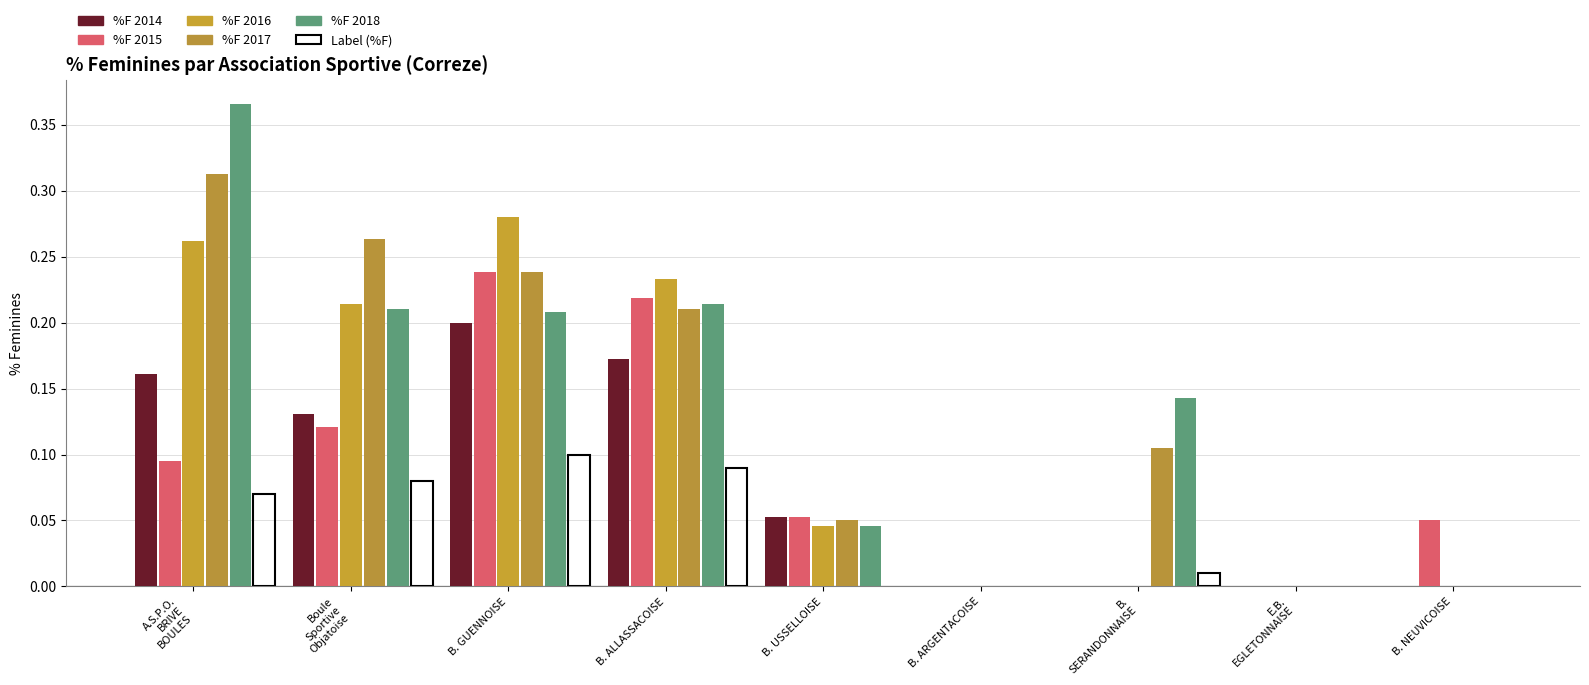

Reading right to left, extract all data points from this chart.

%F 2014: 0.0	0.0	0.0	0.0	0.1	0.2	0.2	0.1	0.2
%F 2015: 0.1	0.0	0.0	0.0	0.1	0.2	0.2	0.1	0.1
%F 2016: 0.0	0.0	0.0	0.0	0.0	0.2	0.3	0.2	0.3
%F 2017: 0.0	0.0	0.1	0.0	0.1	0.2	0.2	0.3	0.3
%F 2018: 0.0	0.0	0.1	0.0	0.0	0.2	0.2	0.2	0.4